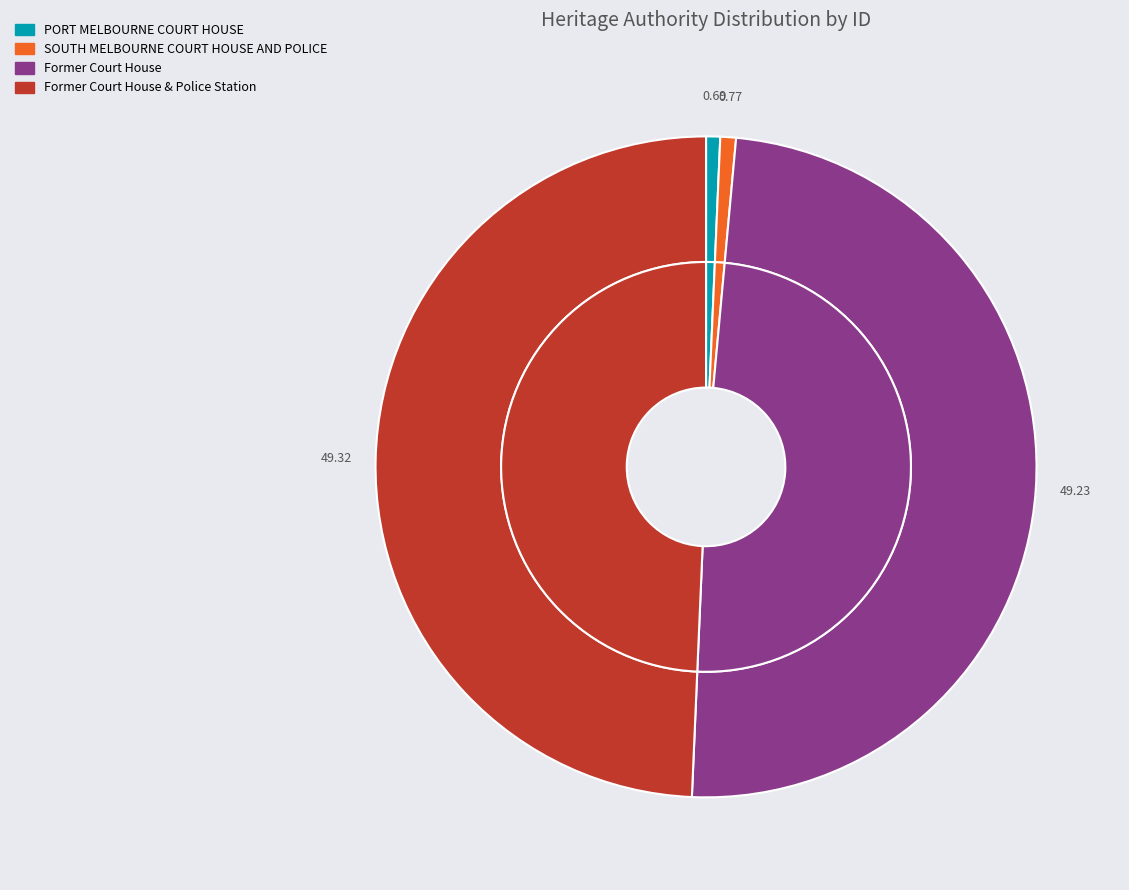

Is there a majority slice in this chart?

No